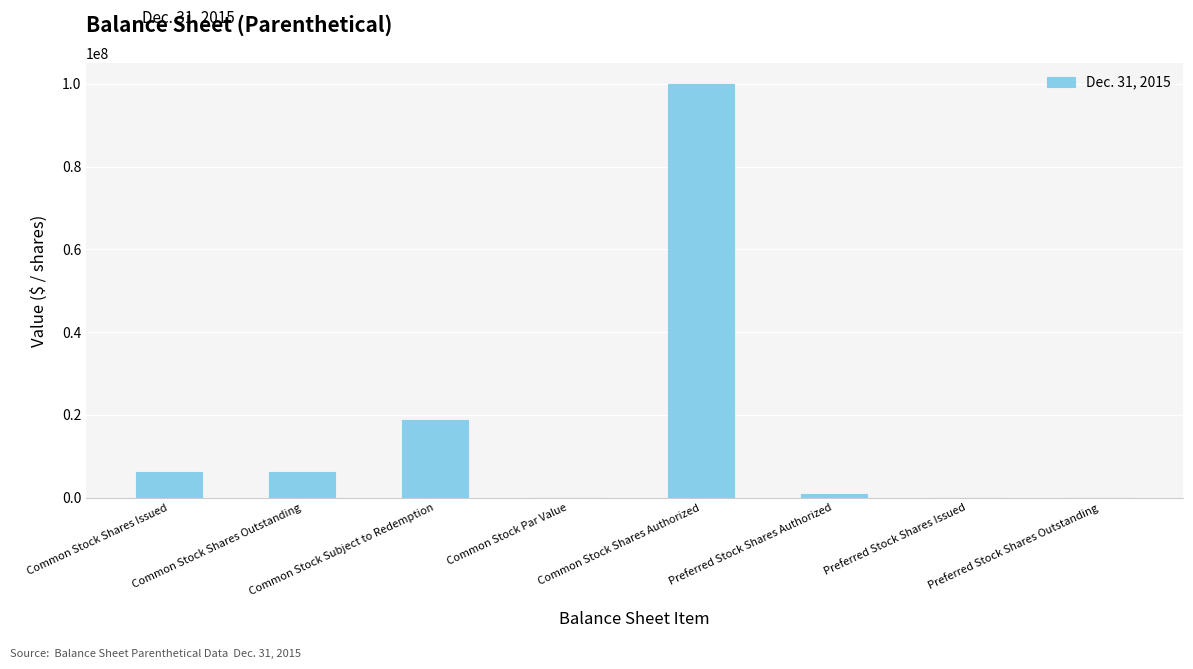

Where is the data nearest to the value 50000000?

Common Stock Subject to Redemption